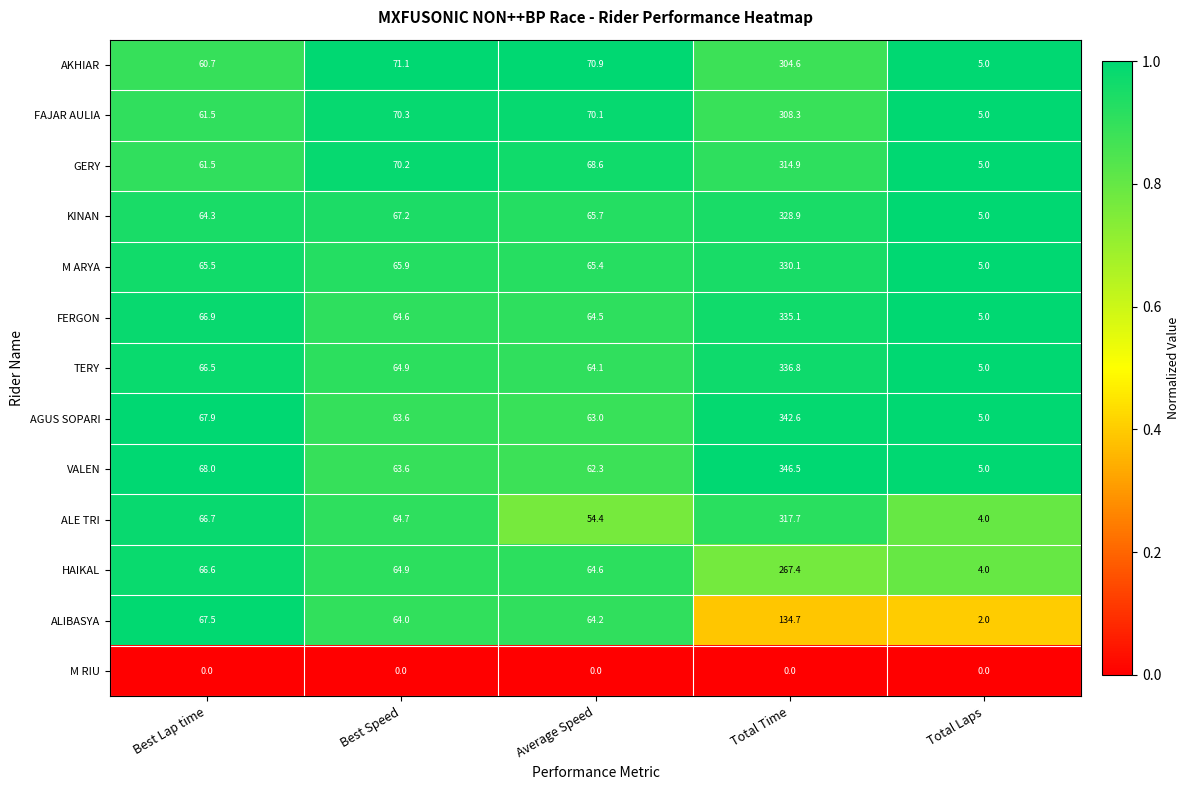

Rank the series by their maximum value, from highest to lowest.

VALEN, AGUS SOPARI, TERY, FERGON, M ARYA, KINAN, ALE TRI, GERY, FAJAR AULIA, AKHIAR, HAIKAL, ALIBASYA, M RIU